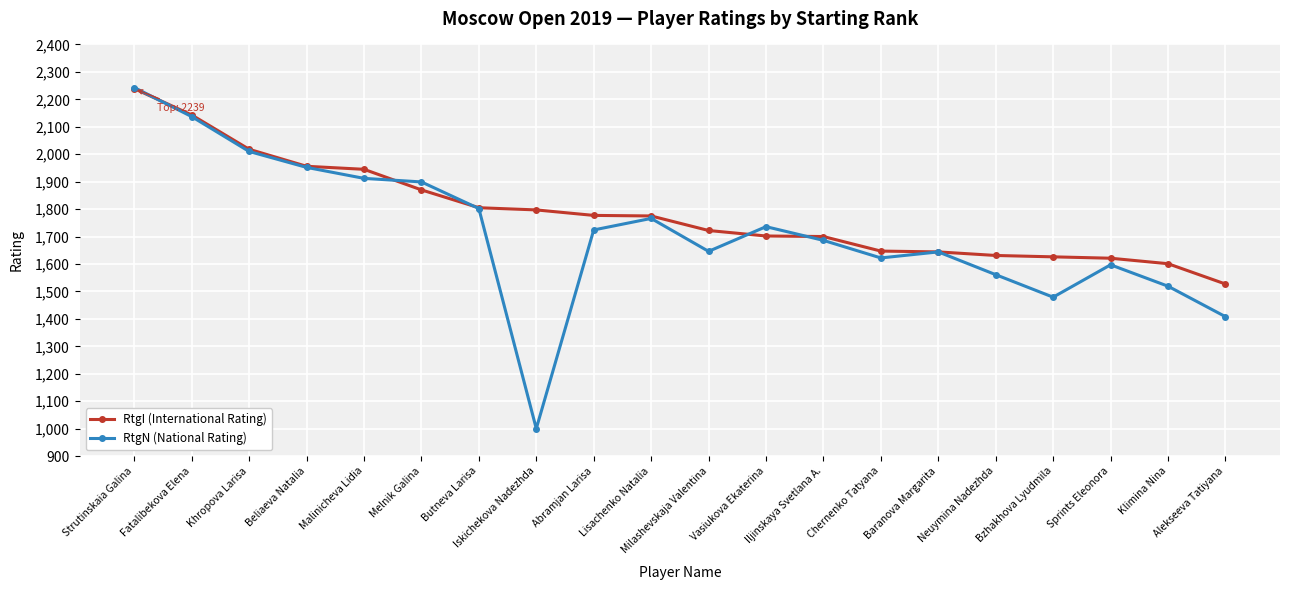

List the series in order of their overall mean, highest first.

RtgI (International Rating), RtgN (National Rating)